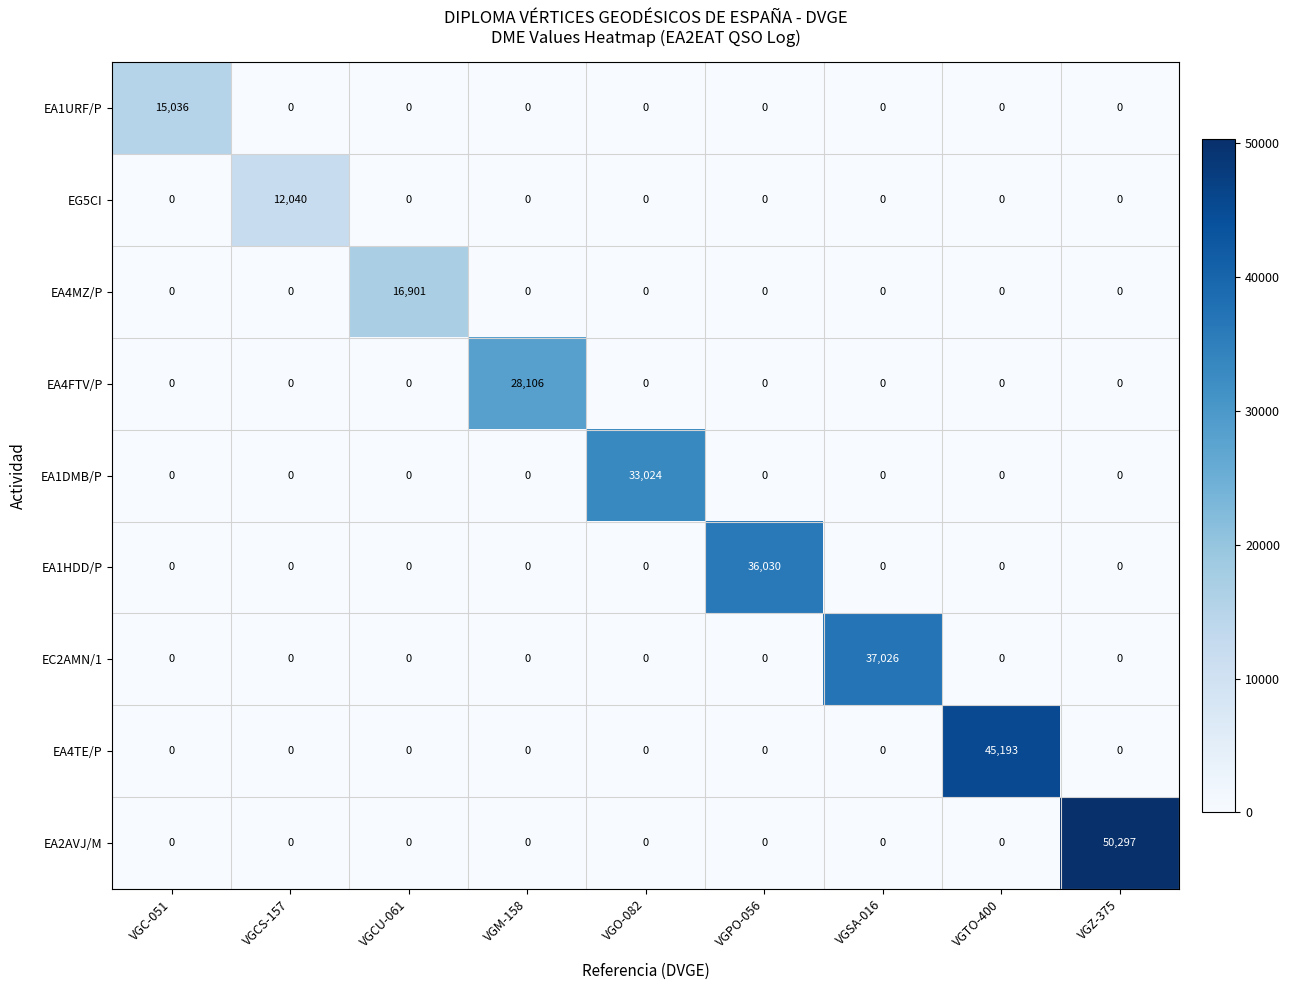

Which series has the widest spread of values?

EA2AVJ/M